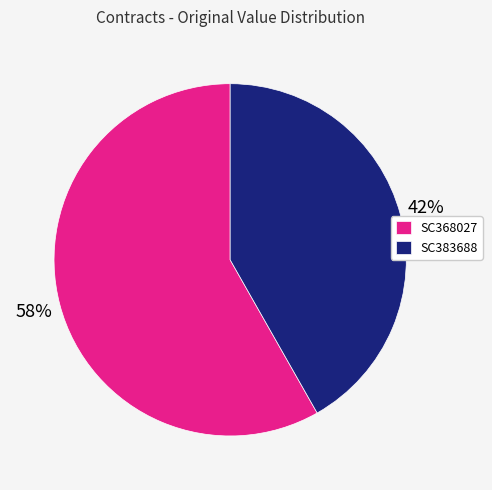

Is there any slice that represents more than half of the pie?

Yes